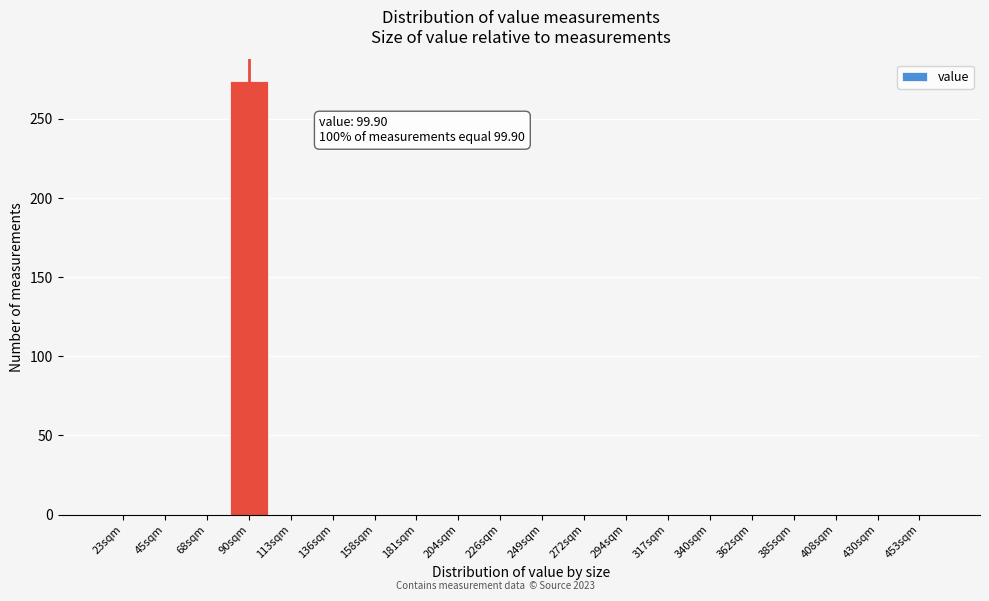

Reading left to right, what are all the values shown in this chart?

23sqm=0	45sqm=0	68sqm=0	90sqm=274	113sqm=0	136sqm=0	158sqm=0	181sqm=0	204sqm=0	226sqm=0	249sqm=0	272sqm=0	294sqm=0	317sqm=0	340sqm=0	362sqm=0	385sqm=0	408sqm=0	430sqm=0	453sqm=0